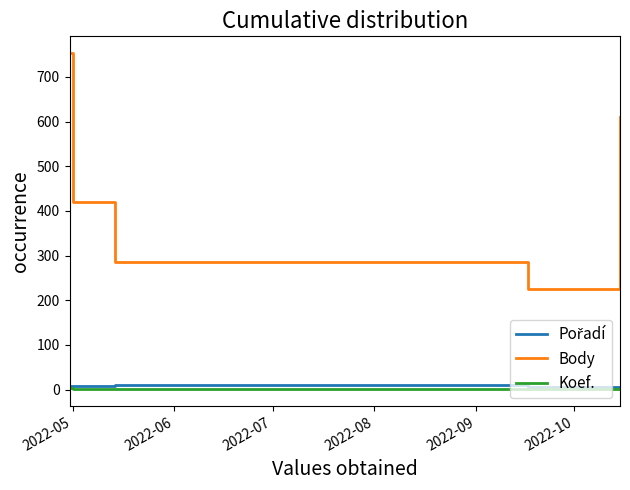

Count the number of data series in this chart.

3